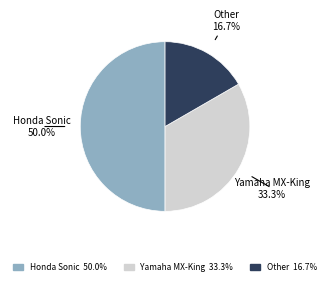

Rank the categories by value from highest to lowest.

Honda Sonic, Yamaha MX-King, Other